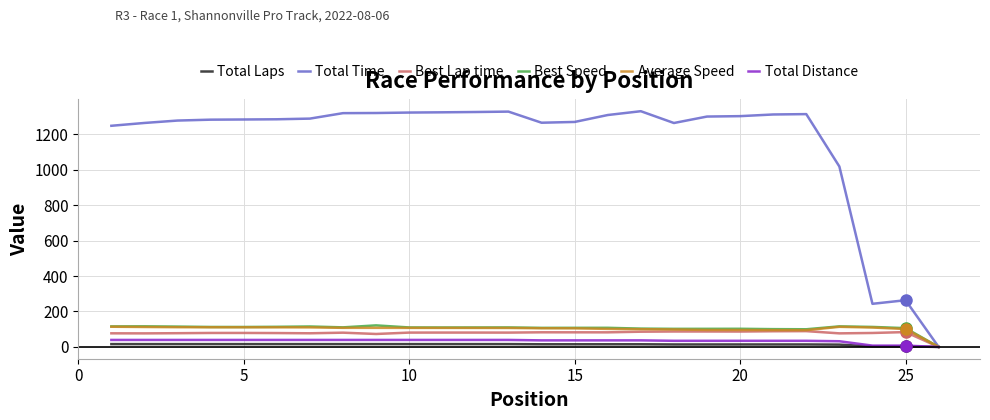

What is the value of the Best Lap time point at the 4th from the left?

78.9